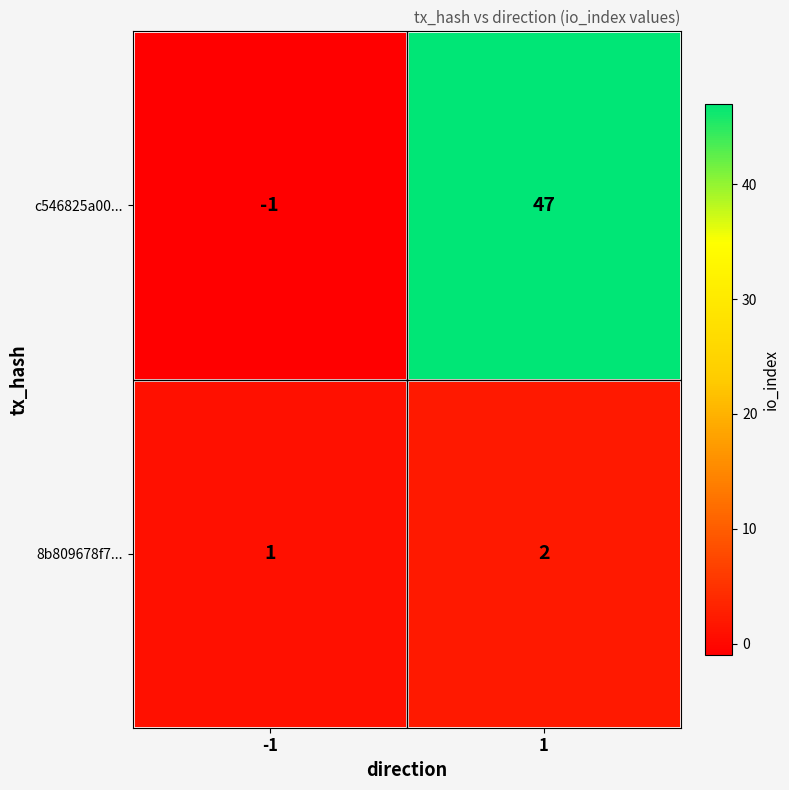

At which category is the sum across all series the highest?

1